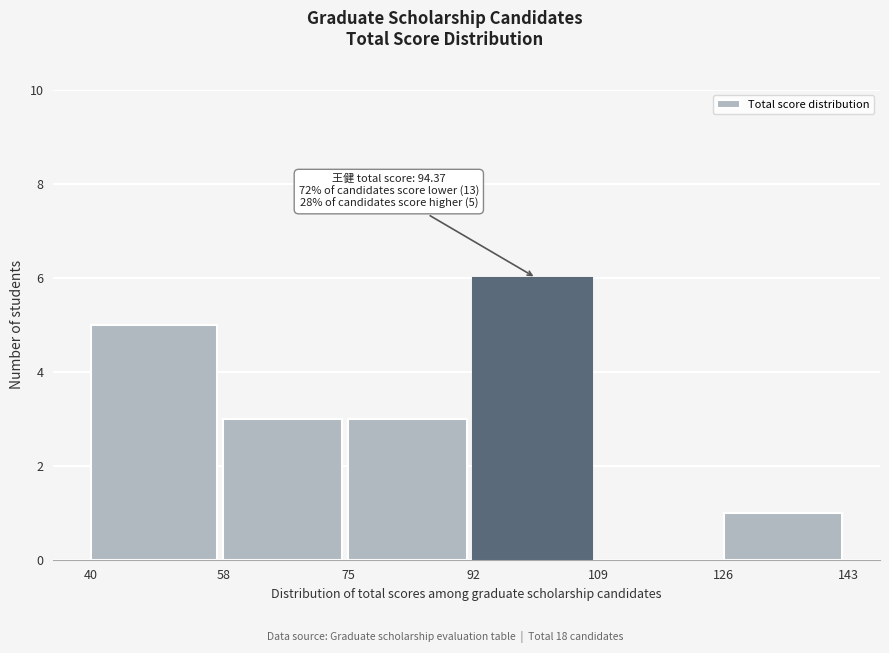

Which range on the x-axis has the tallest bar?

92 to 109